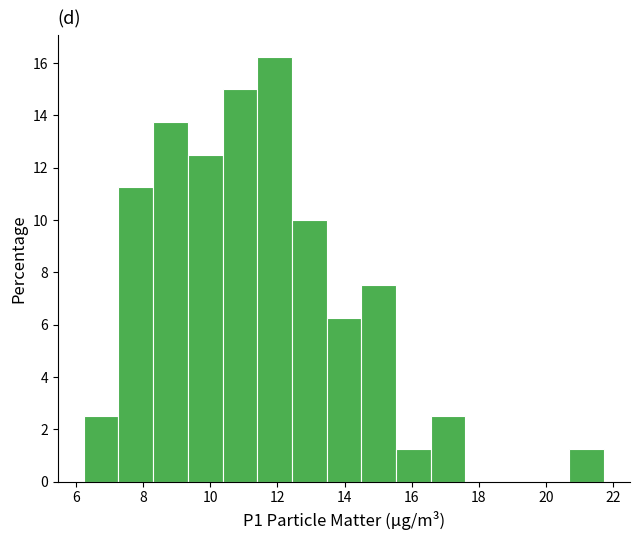

Reading left to right, list every bar in this chart as the range it spans on the x-axis followed by its height. Neither the bar edges nor the heights are printed on the chart, so give them approximately, as read against the axes.

6.2 to 7.2: 2.6
7.2 to 8.2: 11.2
8.2 to 9.4: 13.8
9.4 to 10.4: 12.6
10.4 to 11.4: 15.0
11.4 to 12.4: 16.2
12.4 to 13.4: 10.0
13.4 to 14.4: 6.2
14.4 to 15.6: 7.6
15.6 to 16.6: 1.2
16.6 to 17.6: 2.6
17.6 to 18.6: 0
18.6 to 19.6: 0
19.6 to 20.6: 0
20.6 to 21.8: 1.2